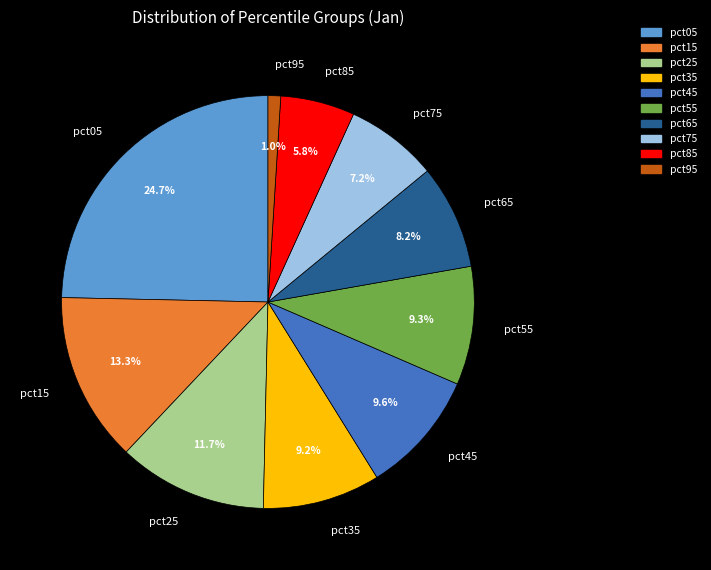

To the nearest percent, what is the average slice percentage?

10%